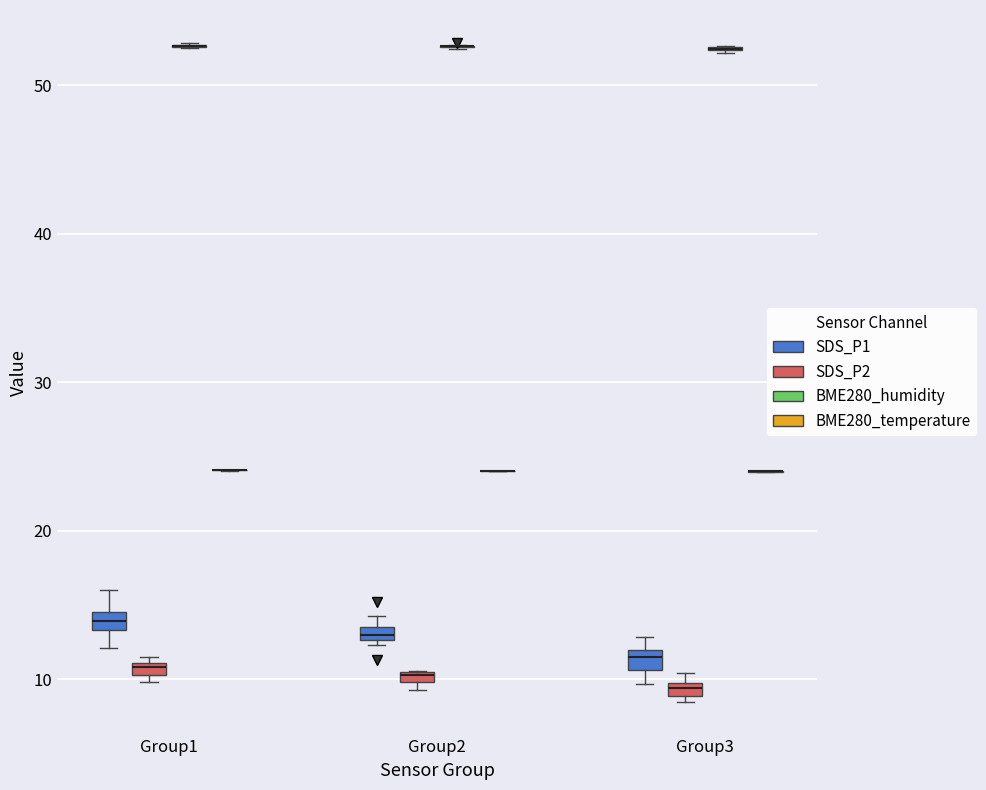

Where does the lower whisker of the box for Group1 (SDS_P1) end on the y-axis? The values are not printed on the chart, so give them approximately, as read against the axis.

12